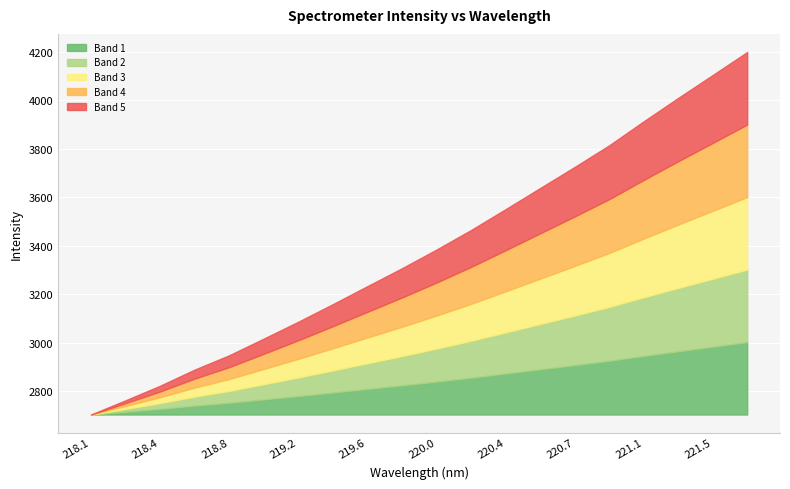

At which category does the chart reach its peak across all series?

221.6902